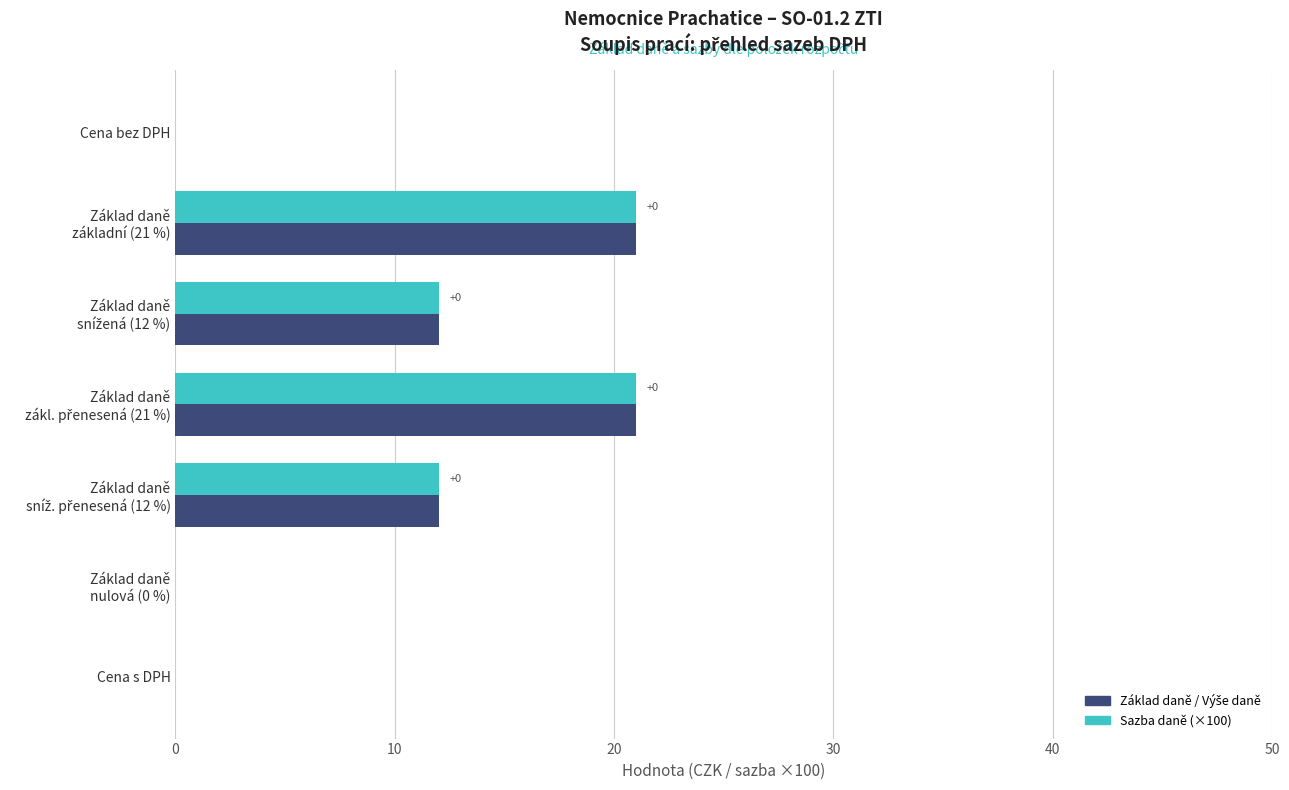

What is the greatest value displayed?

21